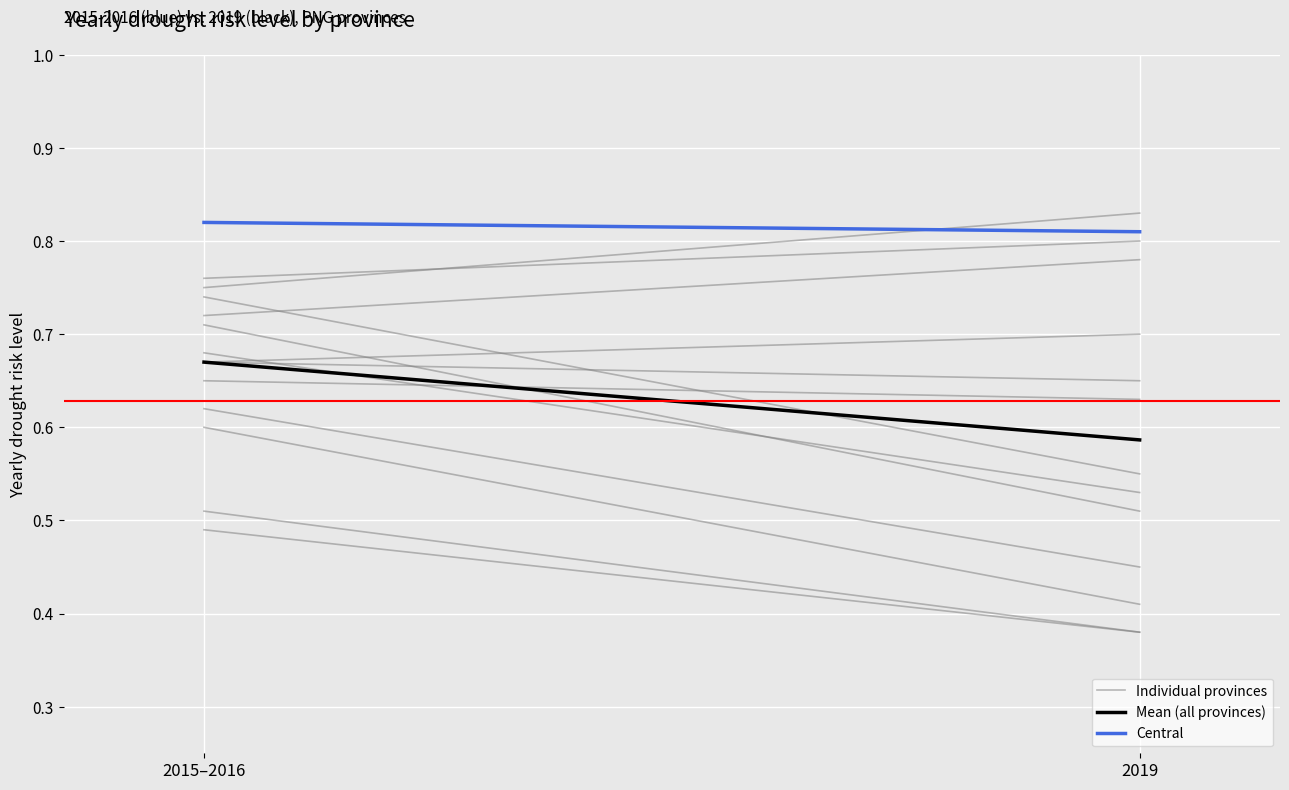

What position from the left is 2015–2016?

1